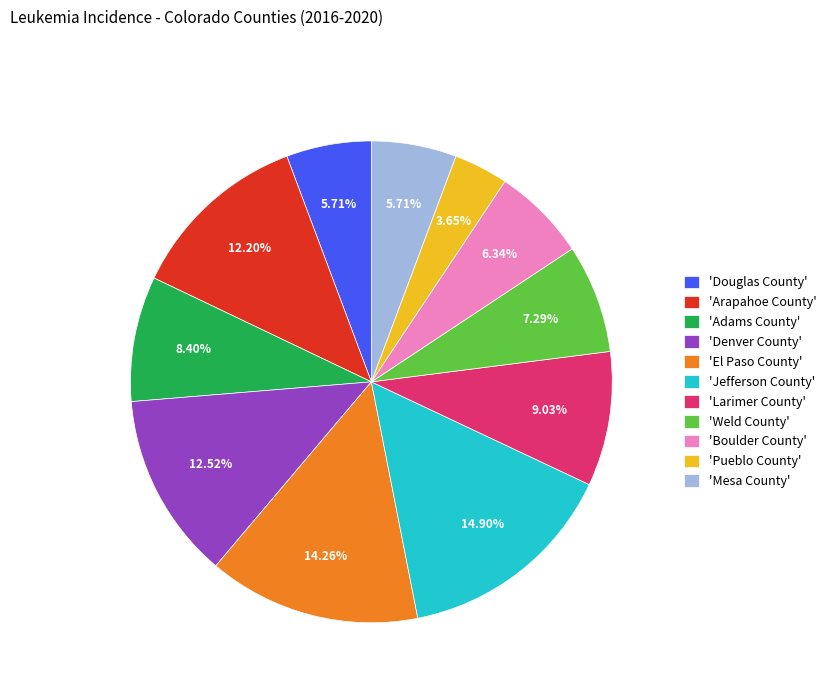

Does any single category account for the majority?

No